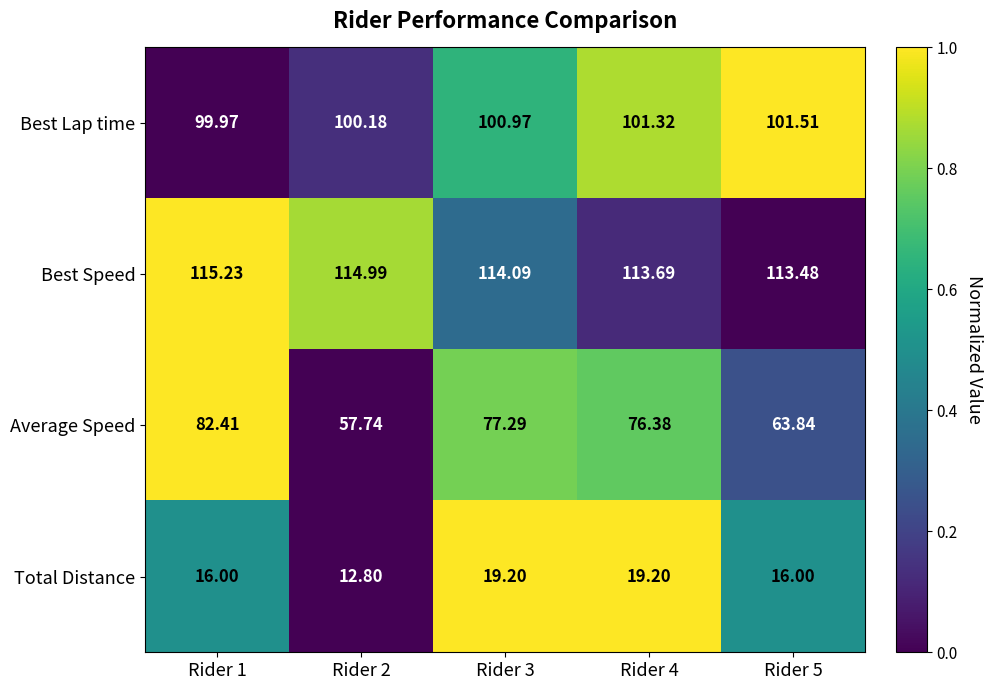

Is the value of Best Lap time at Rider 2 greater than the value of Average Speed at Rider 5?

Yes